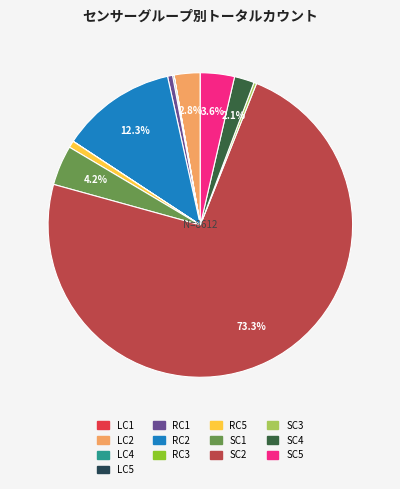

Is there a majority slice in this chart?

Yes